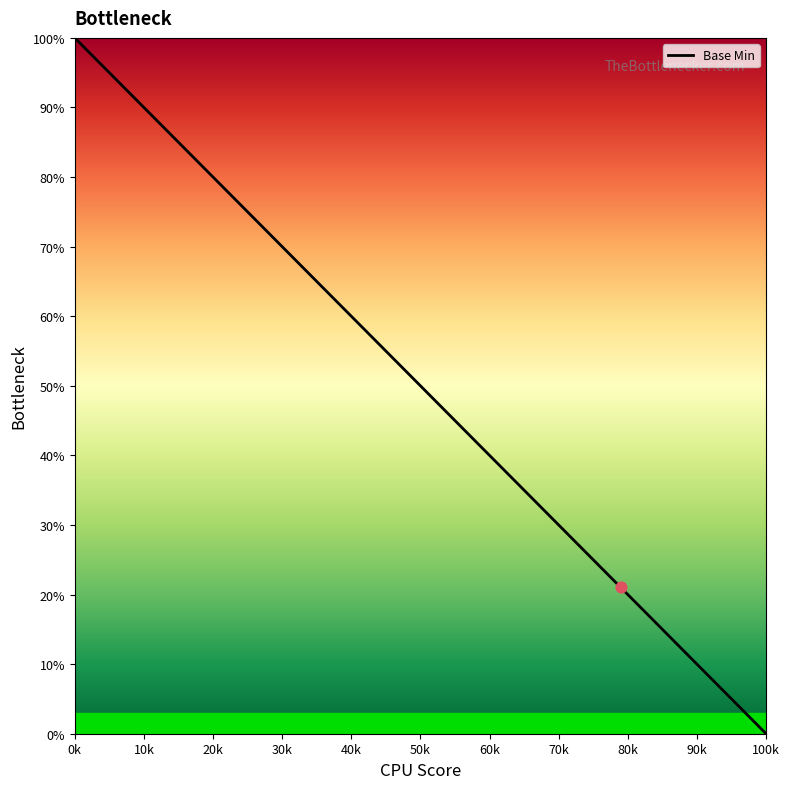

What is the difference between the maximum and minimum values?

100.0